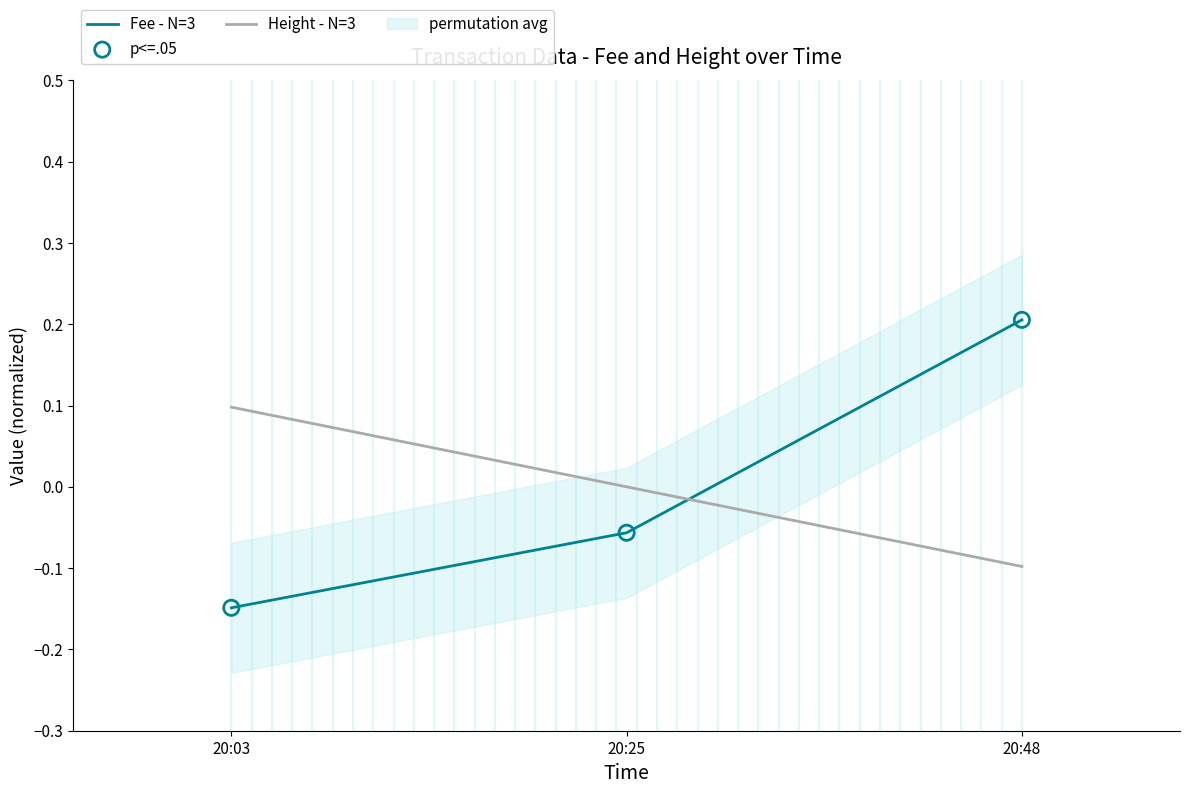

Which series contains the highest Y value?

Fee - N=3